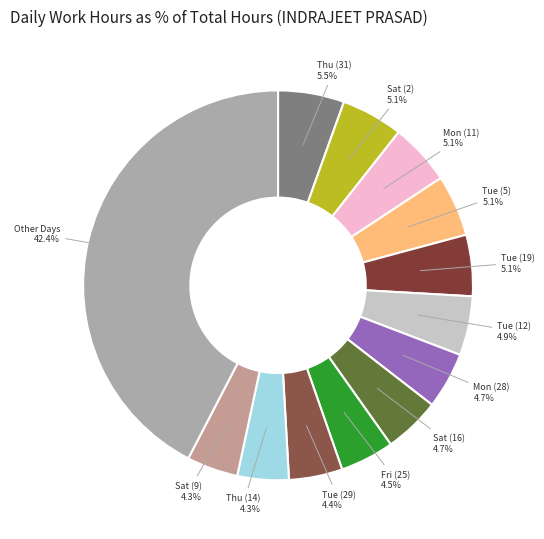

How many segments does this pie chart have?

13